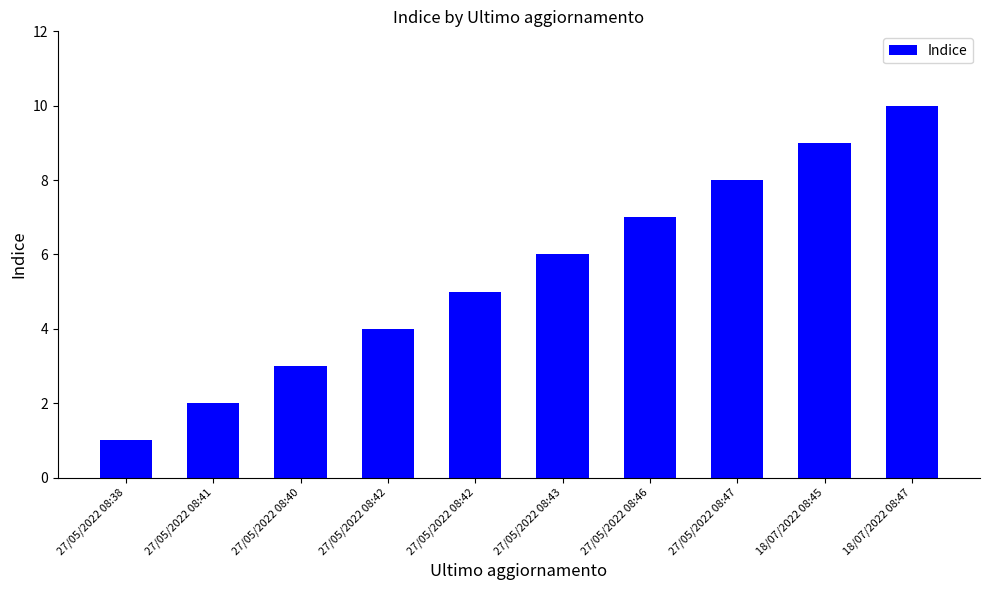

Where does the data first go above 6?

27/05/2022 08:46